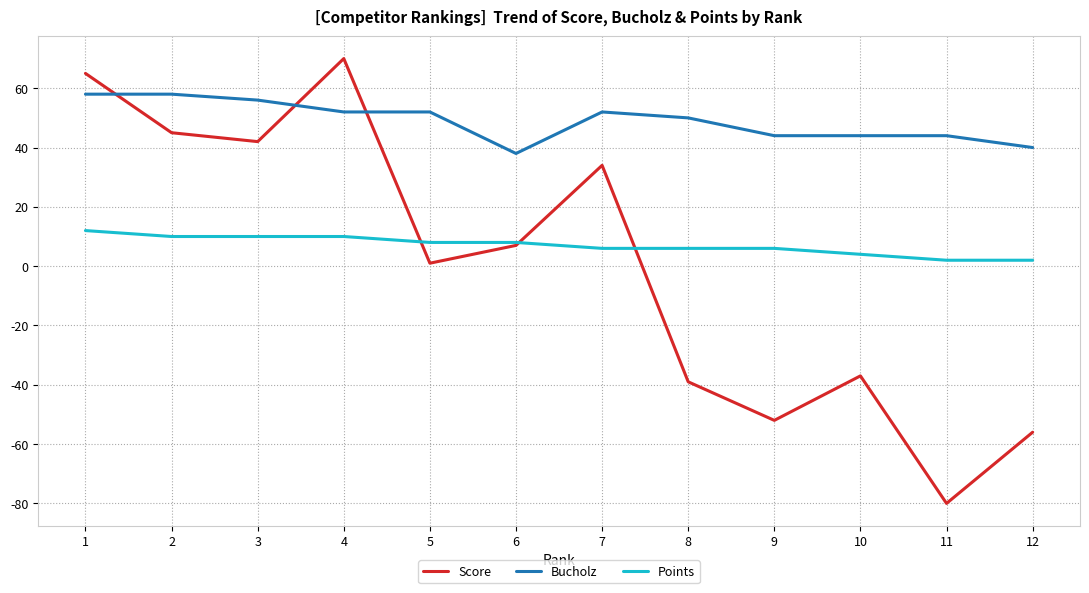

What is the approximate value of Score at 2, to the nearest 5?

45